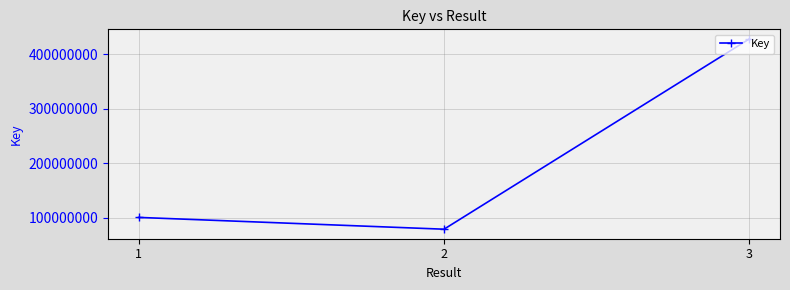

How many data points are less than 100770016?

1